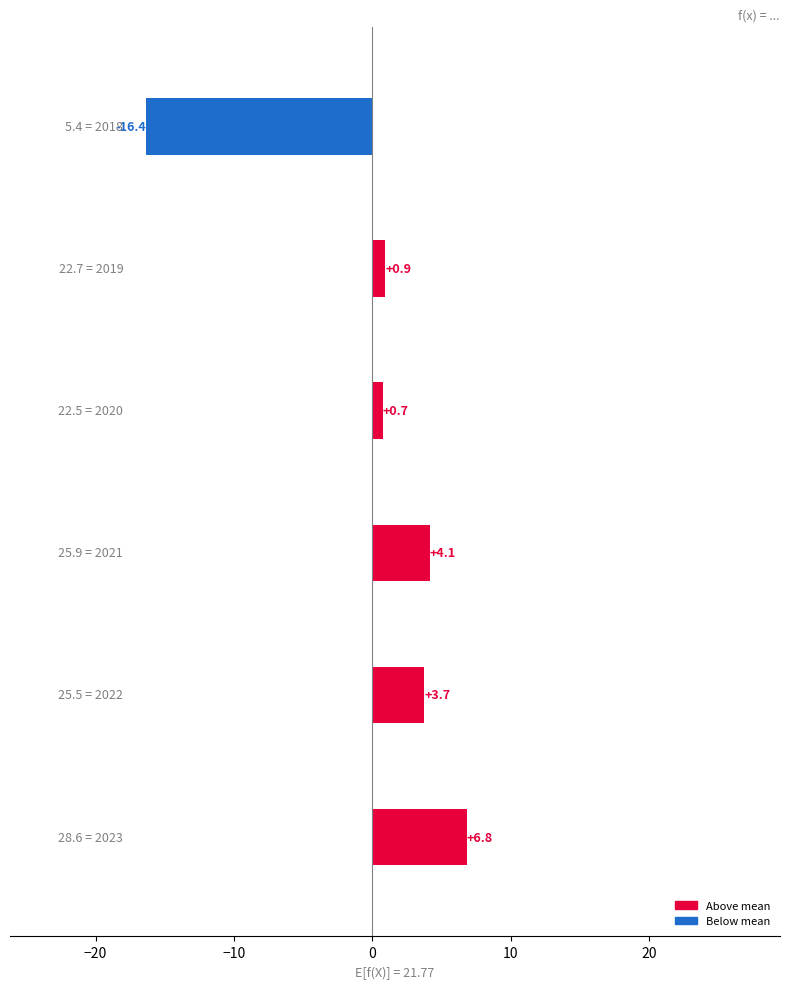

What is the greatest value displayed?

6.8